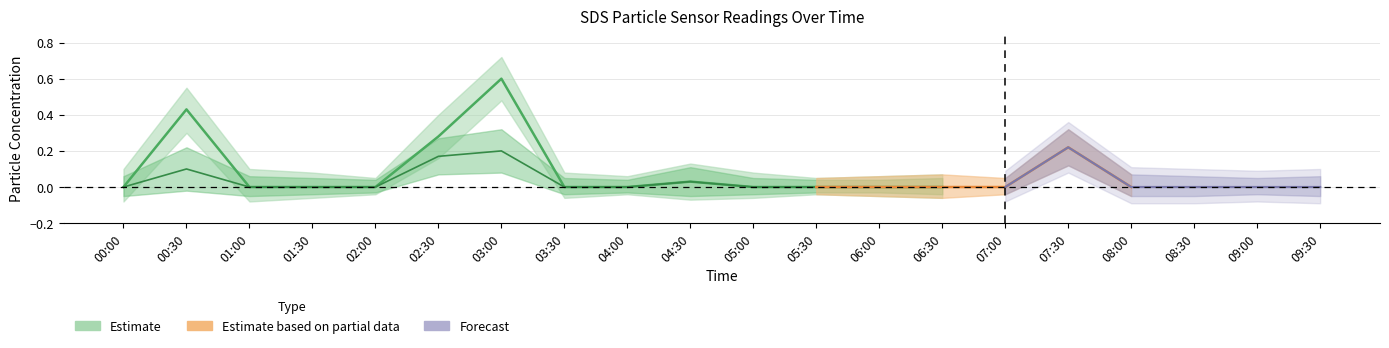

What is the difference between the maximum and minimum values in the SDS_P1 series?

0.6